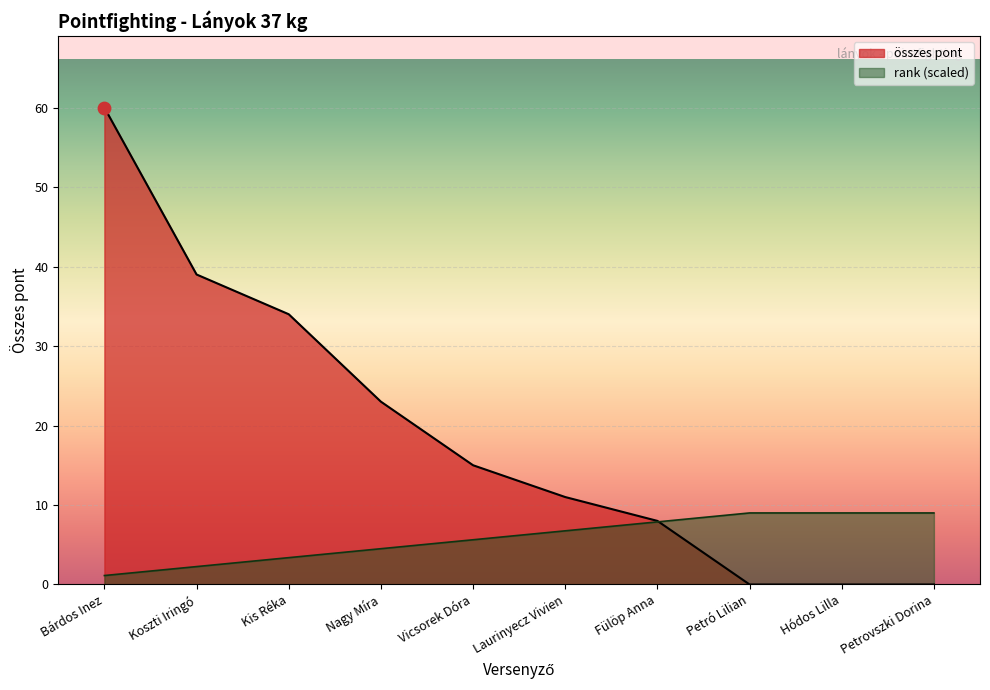

What are all the series names shown in the legend?

összes pont, rank